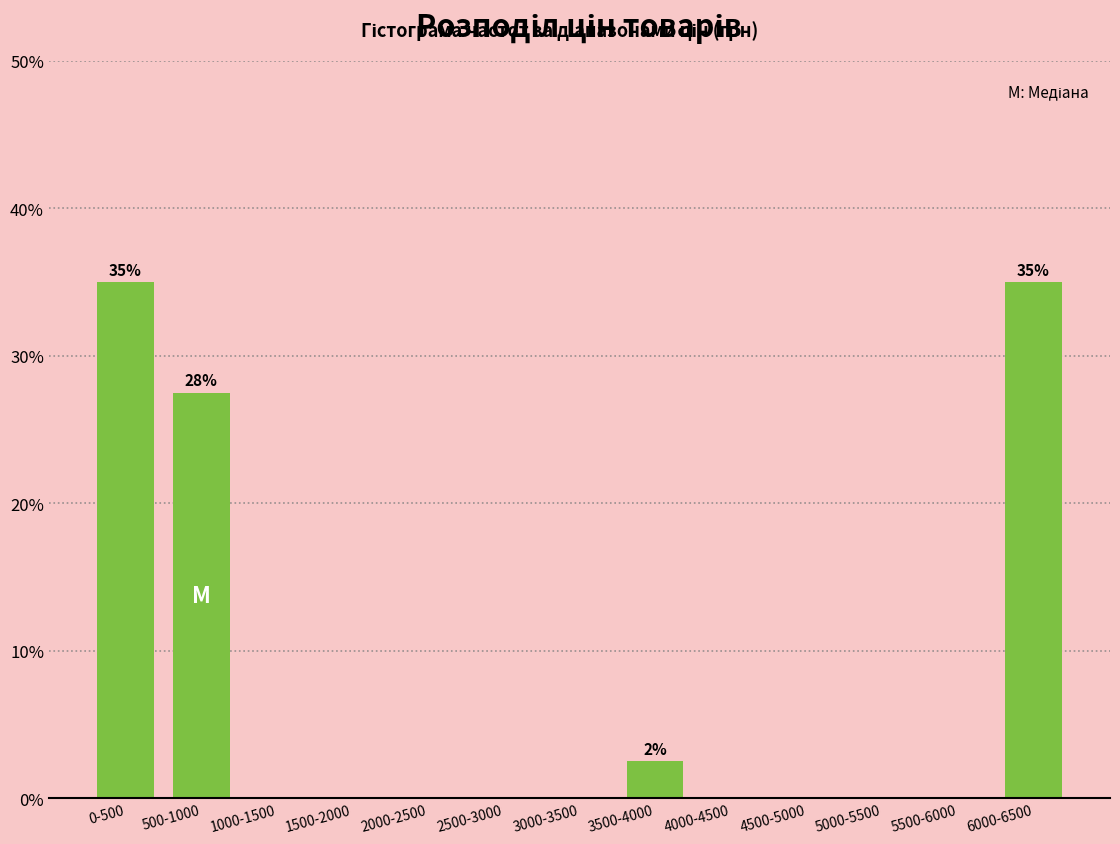

Reading left to right, extract all data points from this chart.

0-500=35.0	500-1000=27.5	1000-1500=0.0	1500-2000=0.0	2000-2500=0.0	2500-3000=0.0	3000-3500=0.0	3500-4000=2.5	4000-4500=0.0	4500-5000=0.0	5000-5500=0.0	5500-6000=0.0	6000-6500=35.0